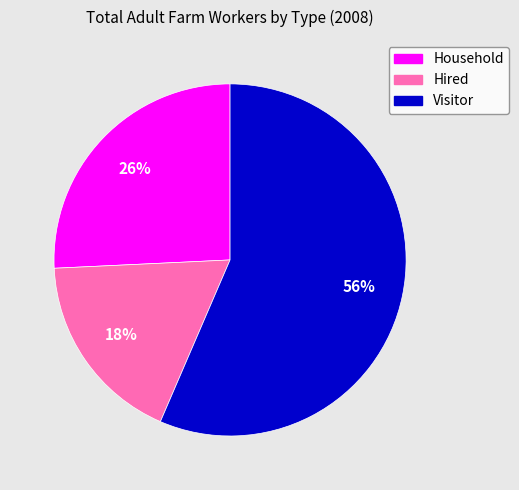

To the nearest percent, what is the average slice percentage?

33%